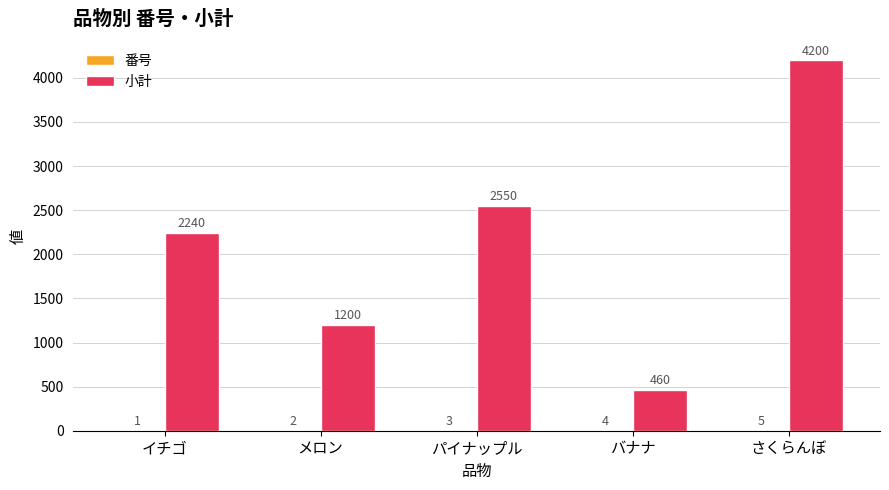

What is the maximum value shown in the chart?

4200